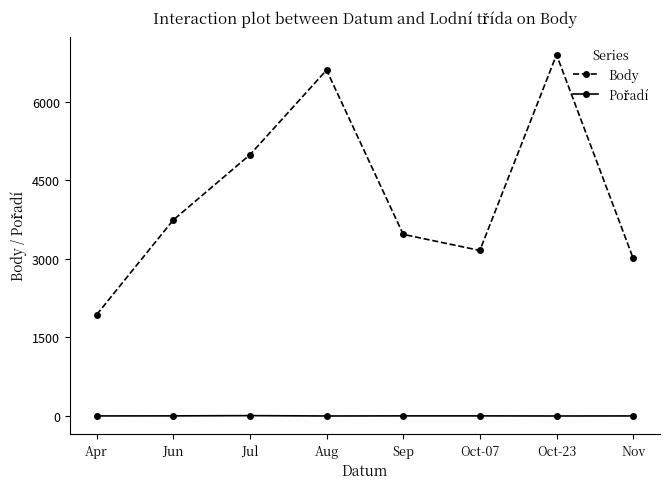

What is the label of the 7th point from the right?

Jun